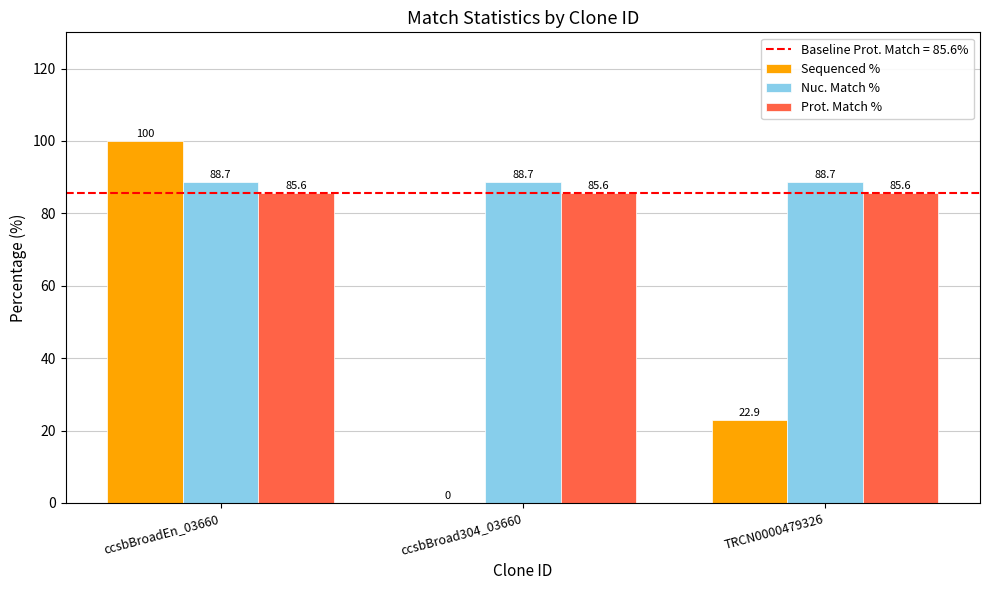

Between ccsbBroad304_03660 and TRCN0000479326, which series saw the biggest shift?

Sequenced %